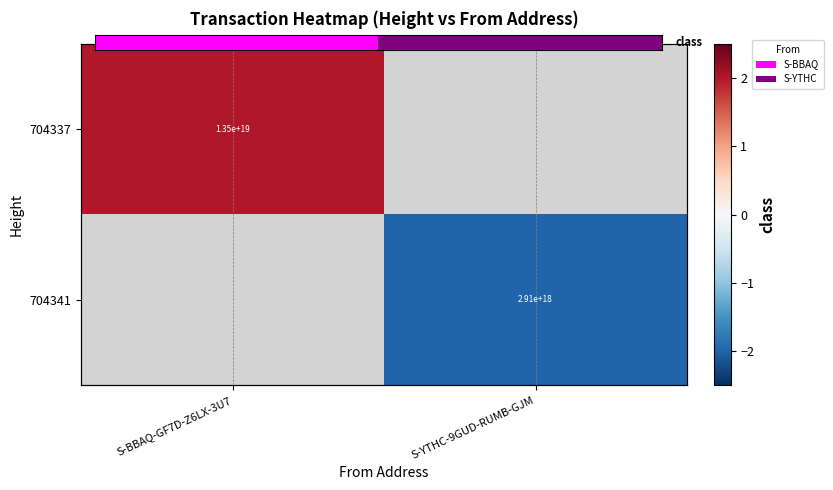

The value of 704341 at S-YTHC-9GUD-RUMB-GJM is -2.0. True or false?

True